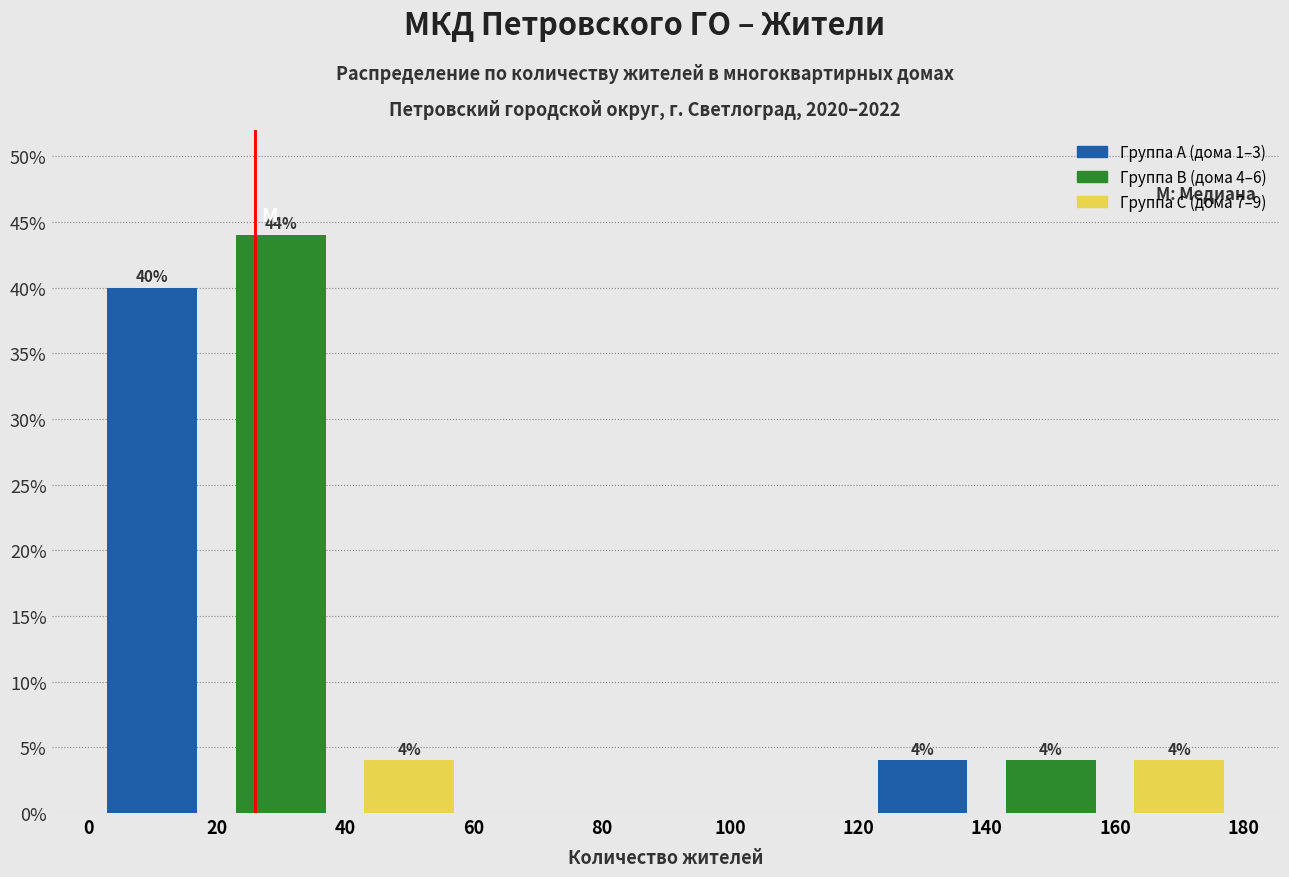

Over which range of the x-axis is the bar tallest?

20 to 40